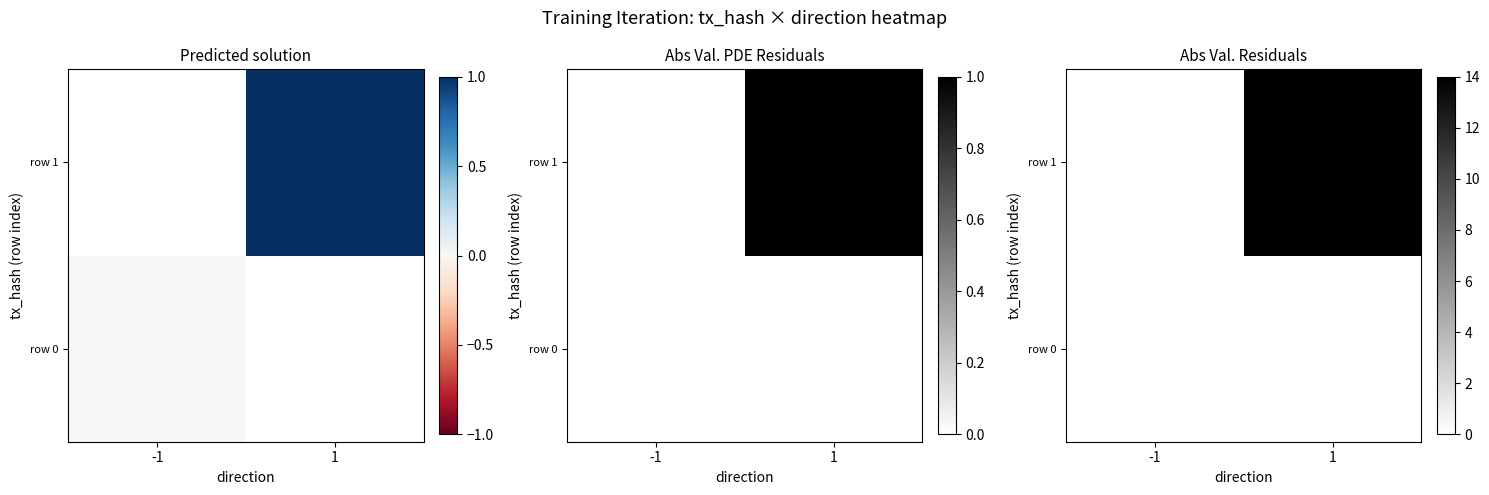

What is the difference between the maximum and minimum values in the row 1 series?

14